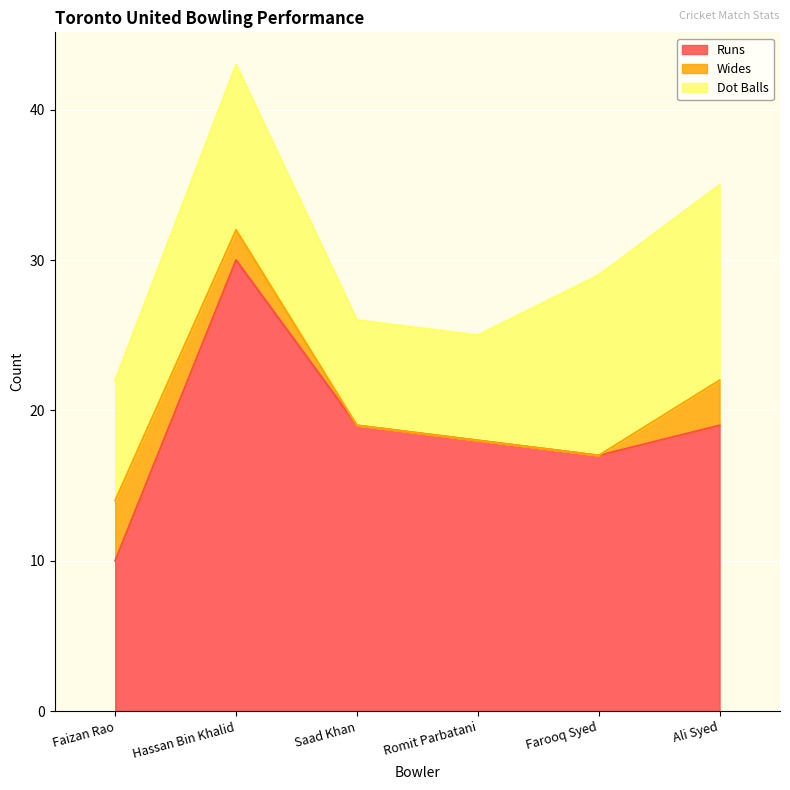

True or false: Dot Balls and Runs cross at least once.

False